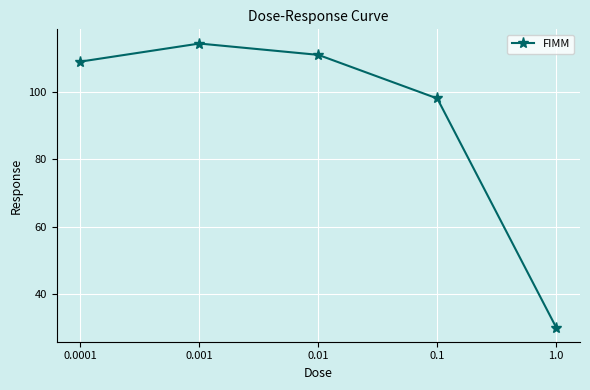

What is the value of the 1st point from the left?

109.0